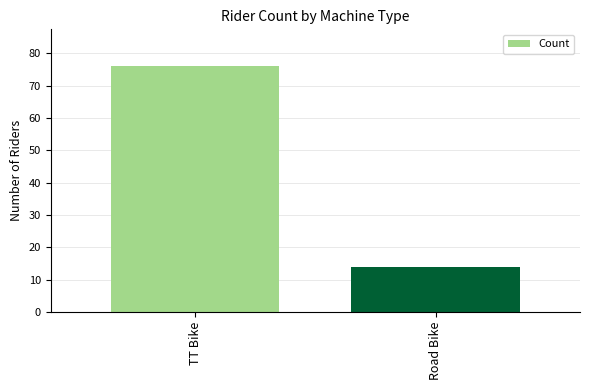

Between Road Bike and TT Bike, which is larger?

TT Bike